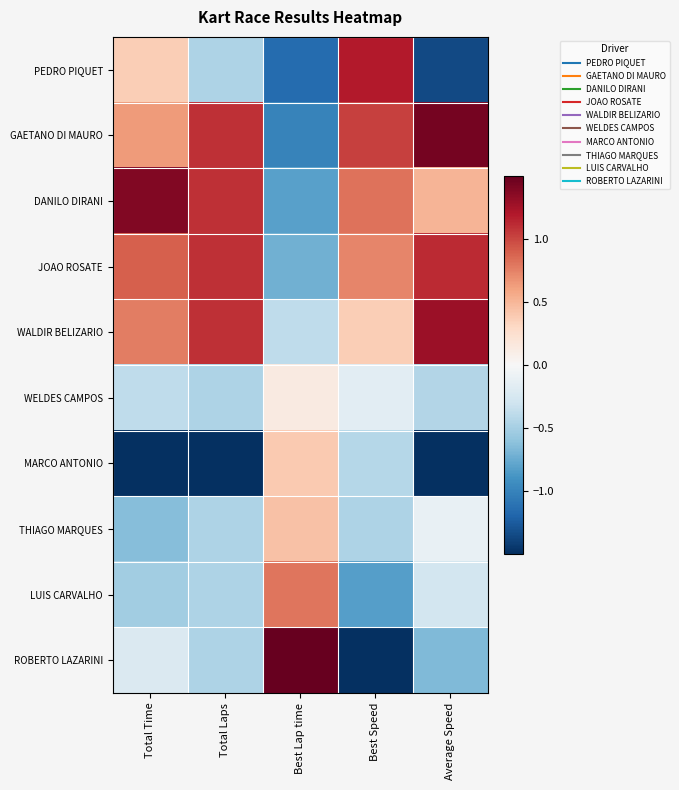

What is the maximum value shown in the chart?

2.3